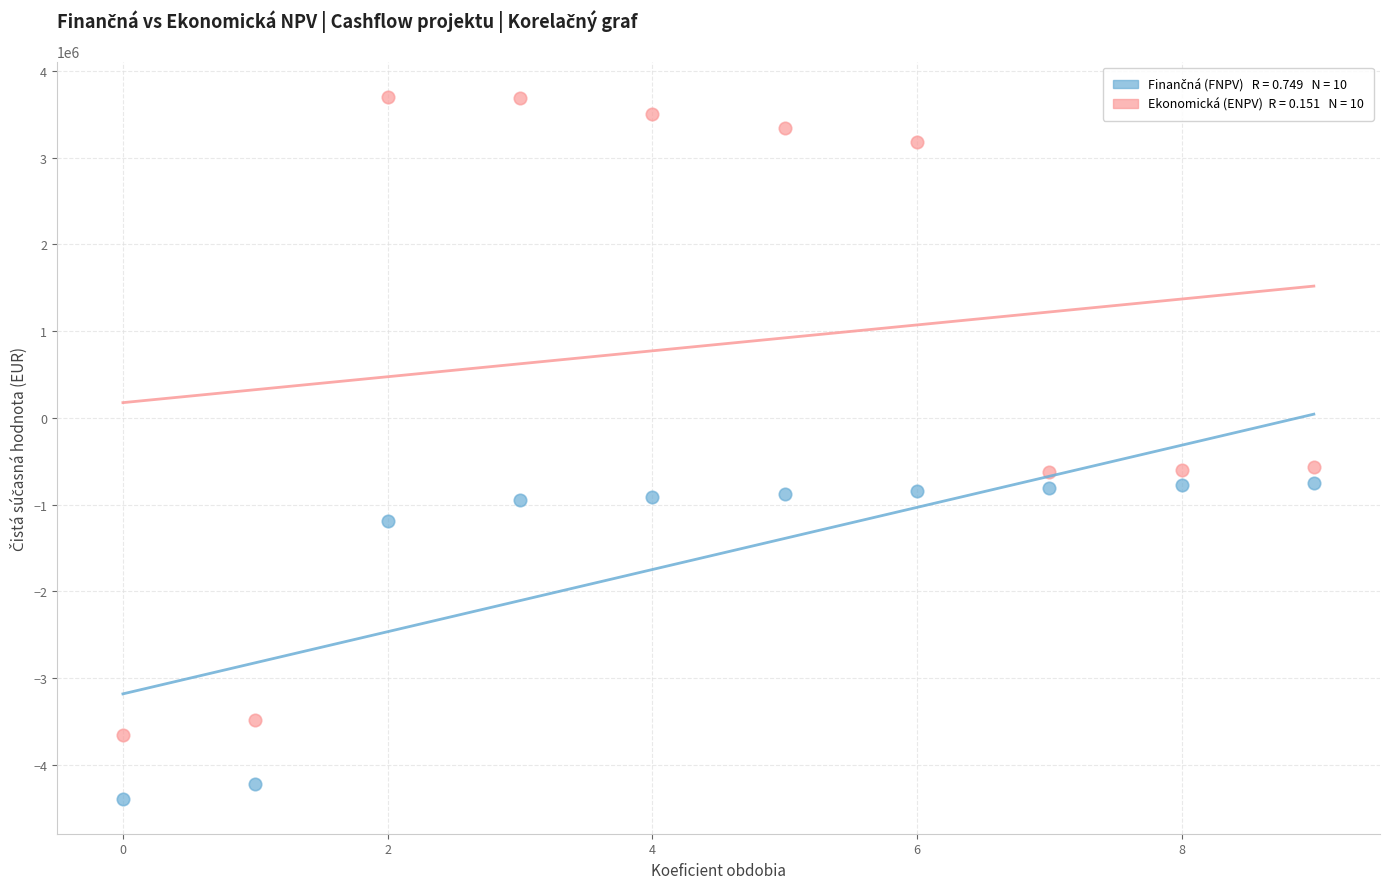

Across all data points, what is the range of Y values (max minus min)?

8092439.2